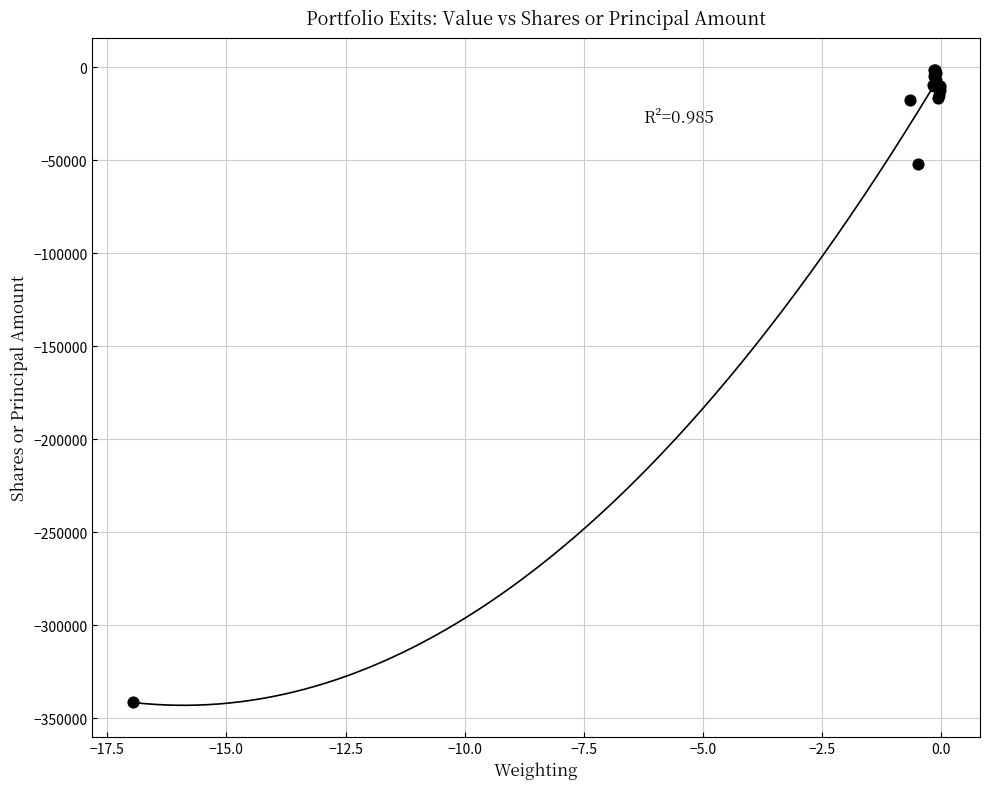

What Y value in the scatter plot is closest to -171421?

-52180